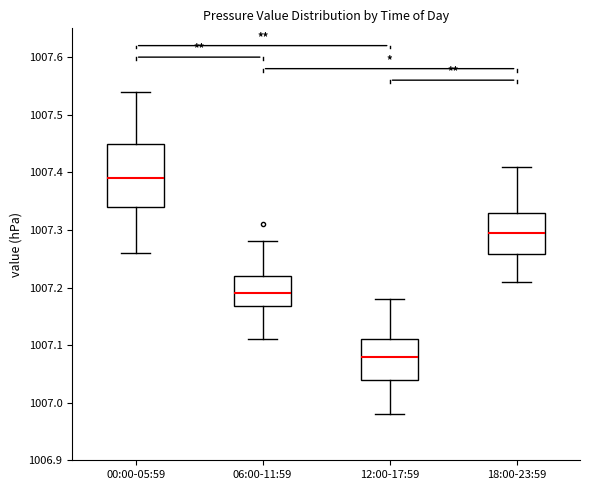

Where does the median line of the box for 18:00-23:59 sit on the y-axis? The values are not printed on the chart, so give them approximately, as read against the axis.

1007.30